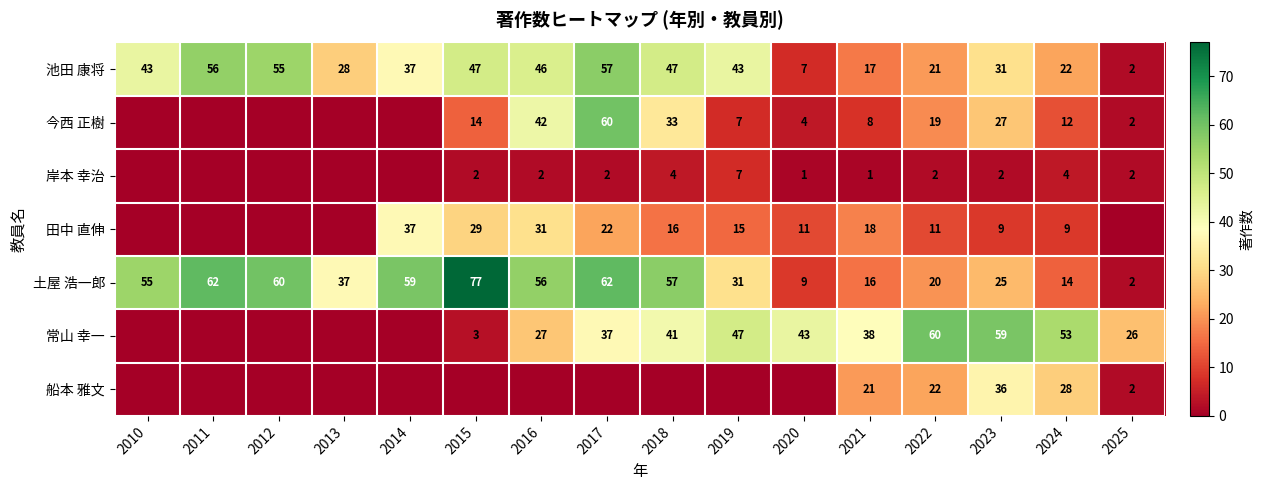

Which category has the highest value across all series?

2015